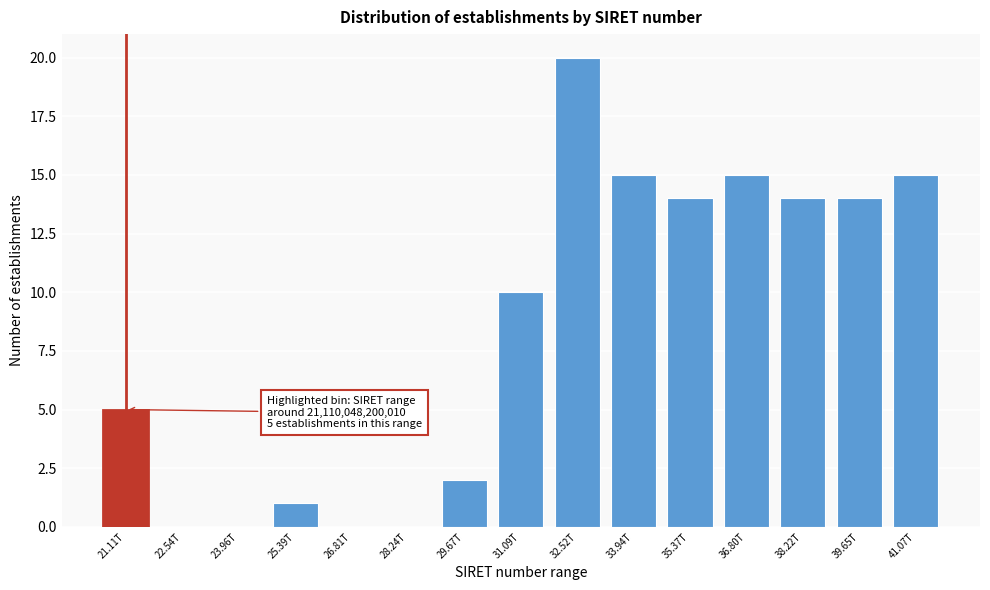

Reading left to right, transcribe all the data shown in this chart.

21.11T=5	22.54T=0	23.96T=0	25.39T=1	26.81T=0	28.24T=0	29.67T=2	31.09T=10	32.52T=20	33.94T=15	35.37T=14	36.80T=15	38.22T=14	39.65T=14	41.07T=15